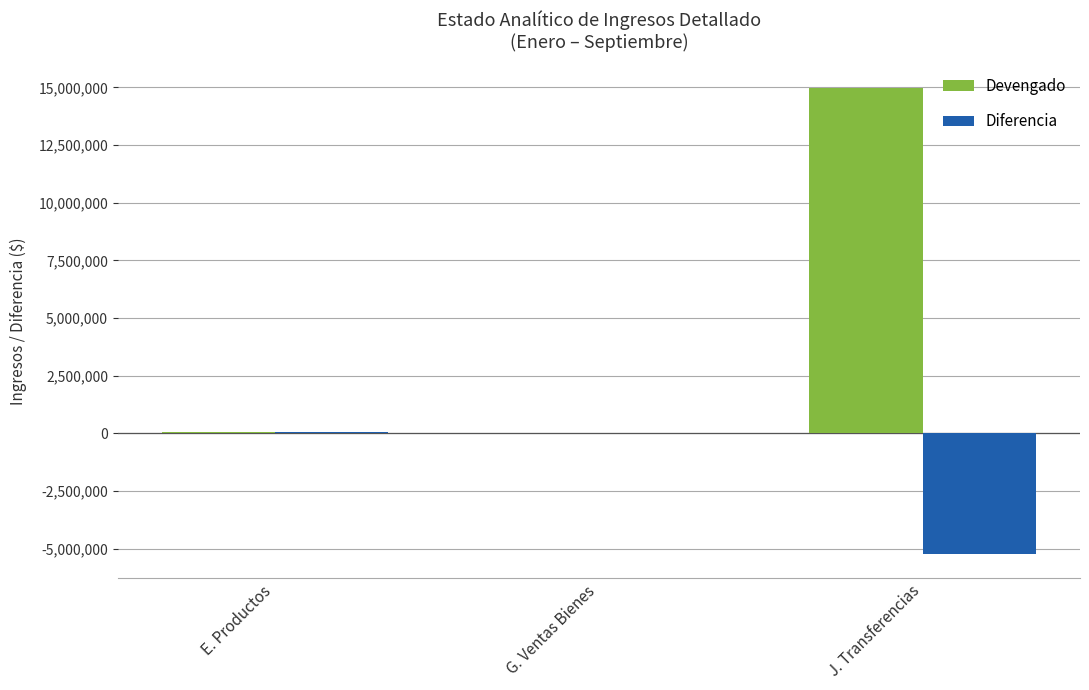

At which label is Devengado closest to 7496762?

E. Productos